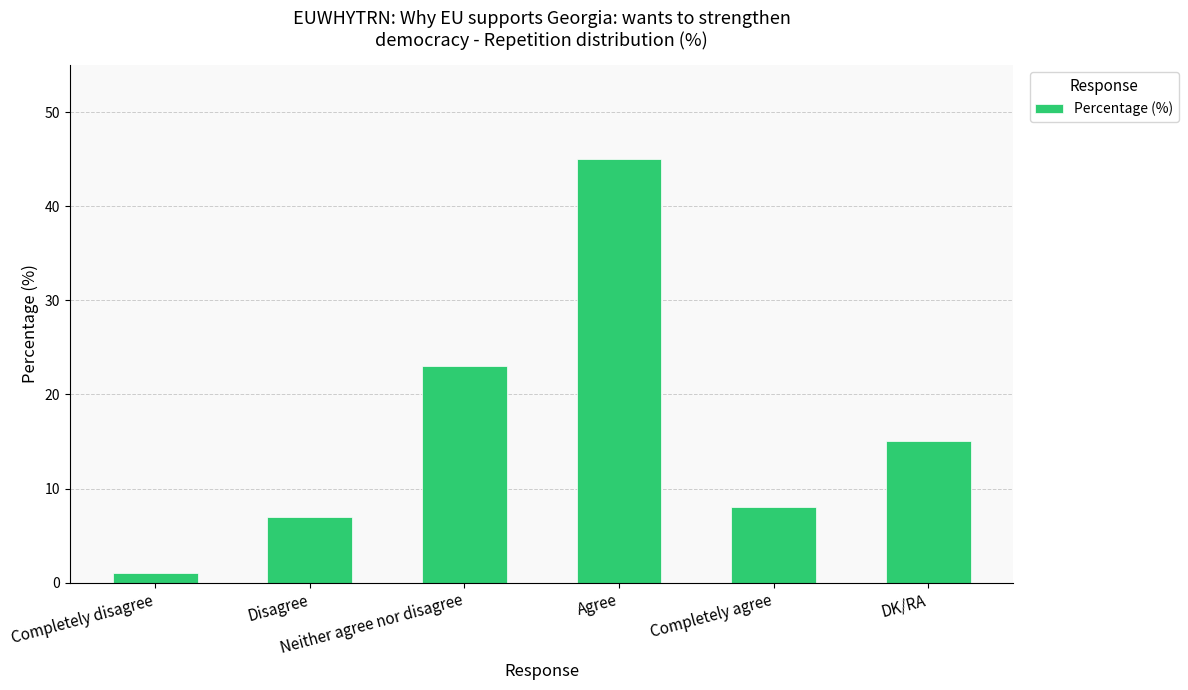

True or false: the data shows 15 at DK/RA.

True